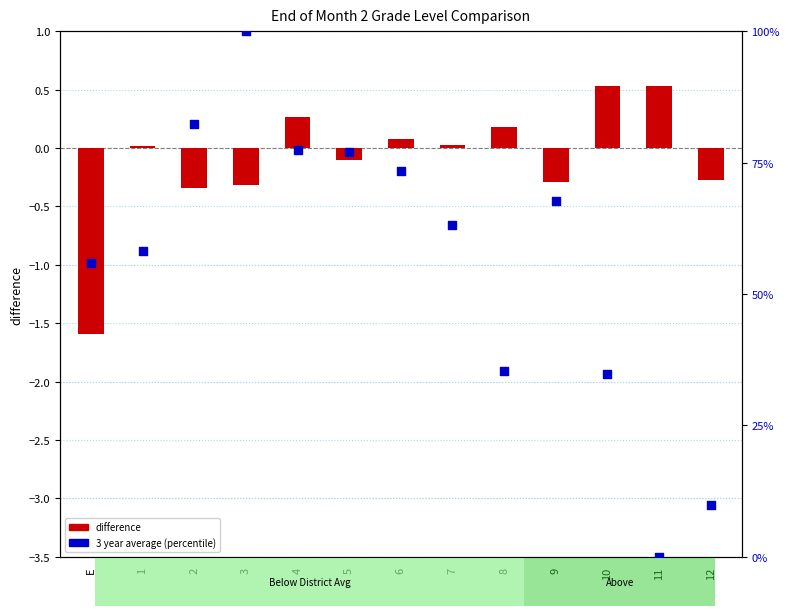

What is the total value across all series at 4?

77.7